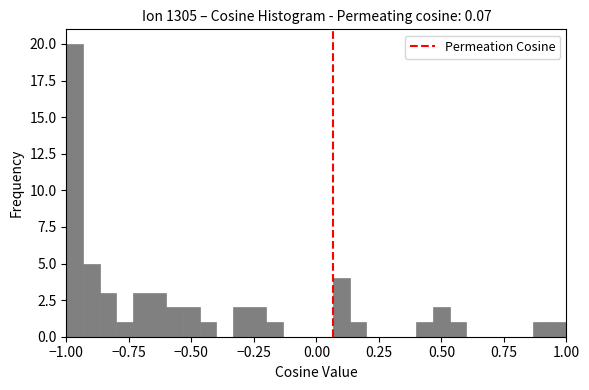

Around what value on the x-axis is the tallest bar? Give the approximate position of its centre, as read against the axis.

-0.95